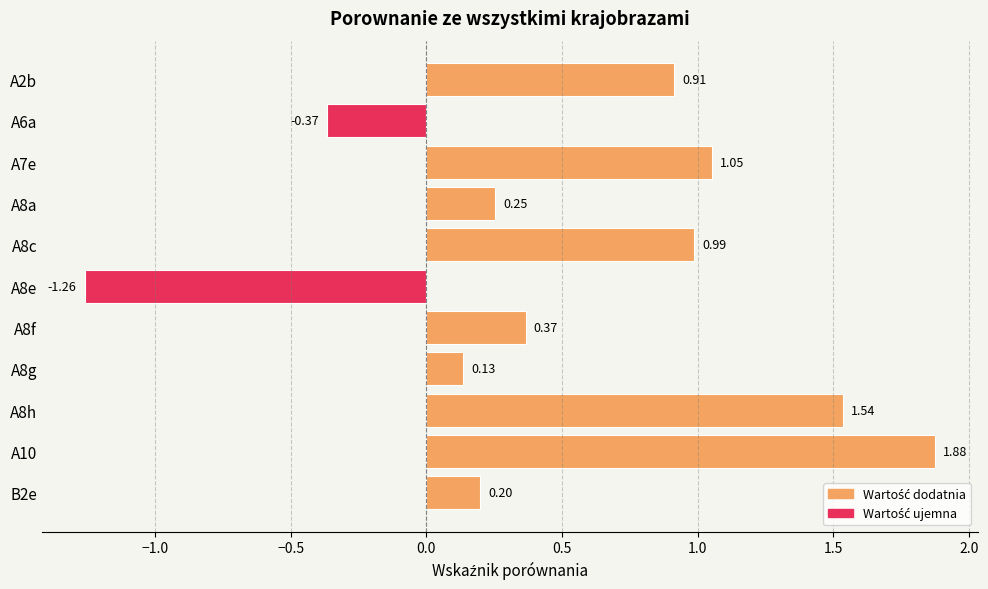

Which has a higher value, A7e or A8h?

A8h